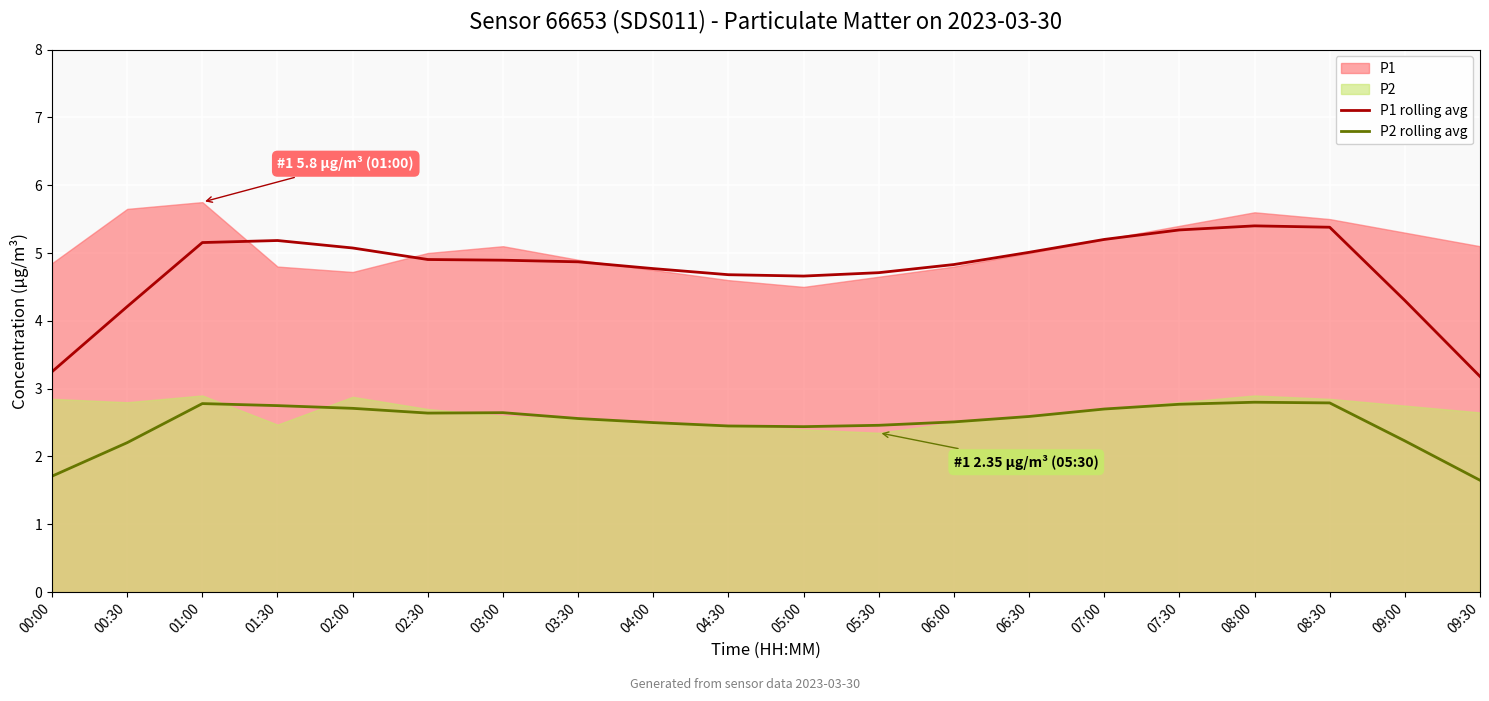

True or false: P2 rolling avg and P1 rolling avg intersect in this chart.

False